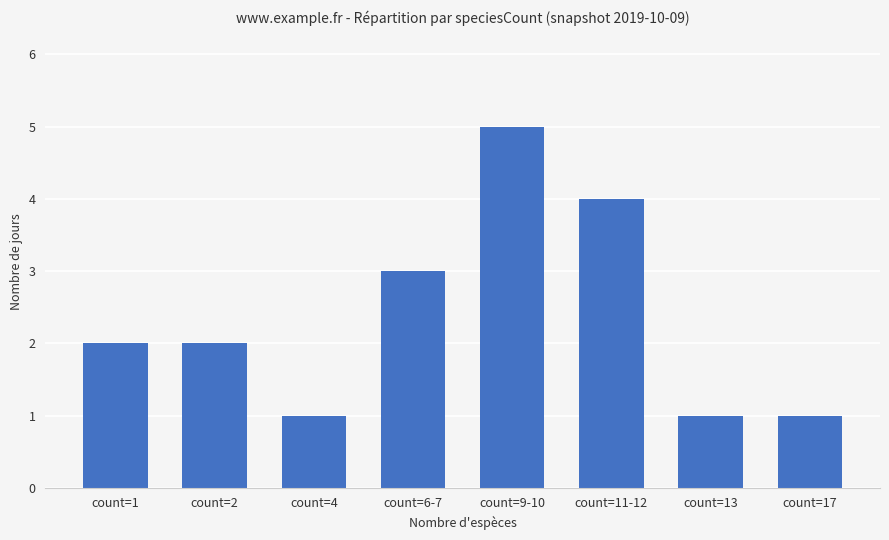

What is the average value?

2